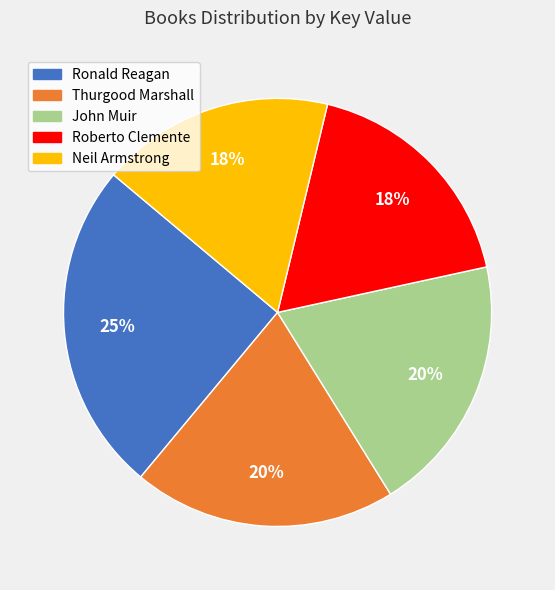

True or false: Thurgood Marshall accounts for 20% of the total.

True